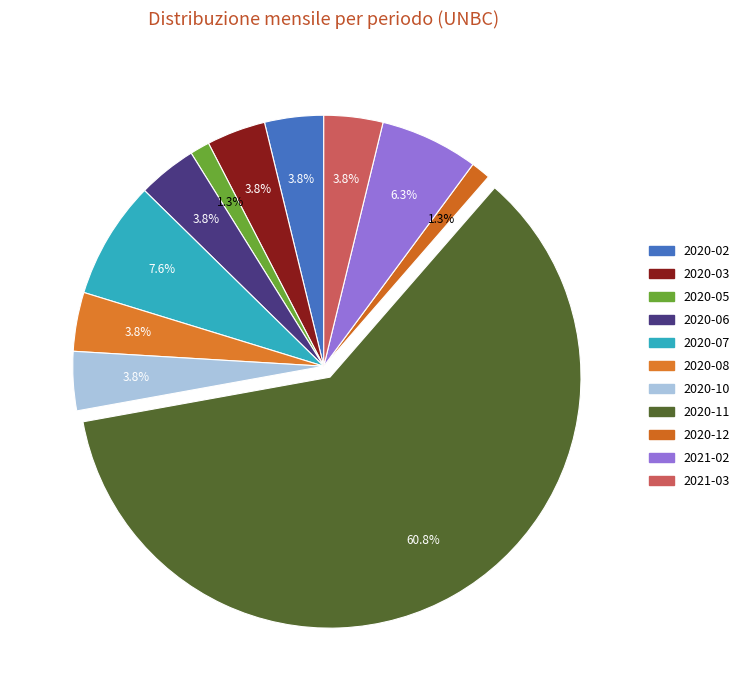

To the nearest percent, what percentage of the pie is 2021-02?

6%